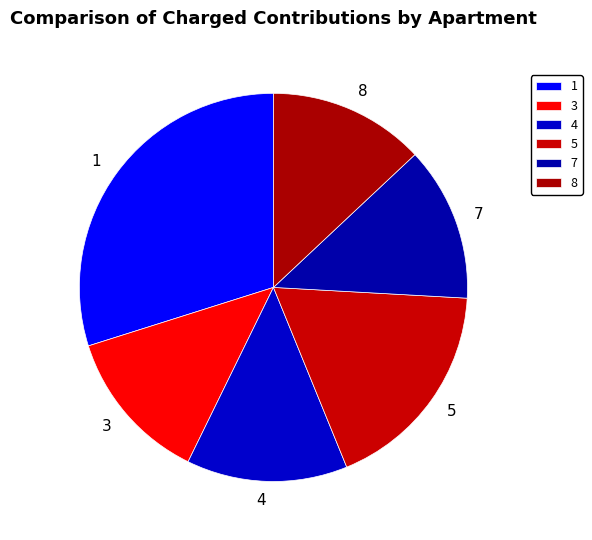

True or false: 1 accounts for 30% of the total.

True